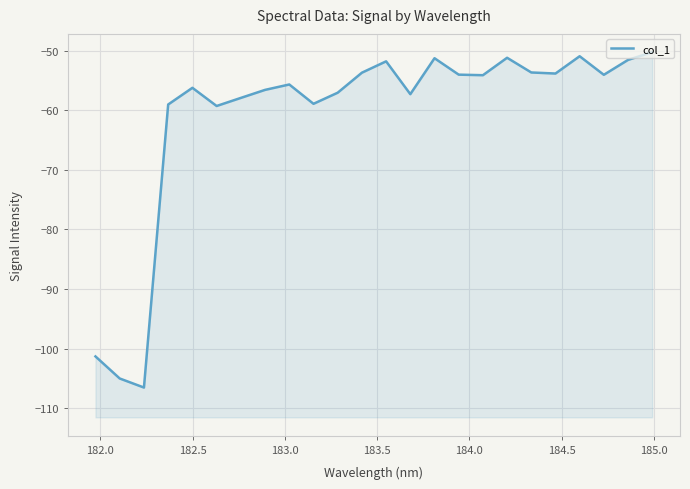

Reading right to left, extract all data points from this chart.

-50.3	-51.6	-54.1	-50.9	-53.8	-53.7	-51.2	-54.1	-54.0	-51.3	-57.3	-51.8	-53.7	-57.1	-58.9	-55.7	-56.6	-57.9	-59.3	-56.2	-59.0	-106.5	-105.0	-101.3